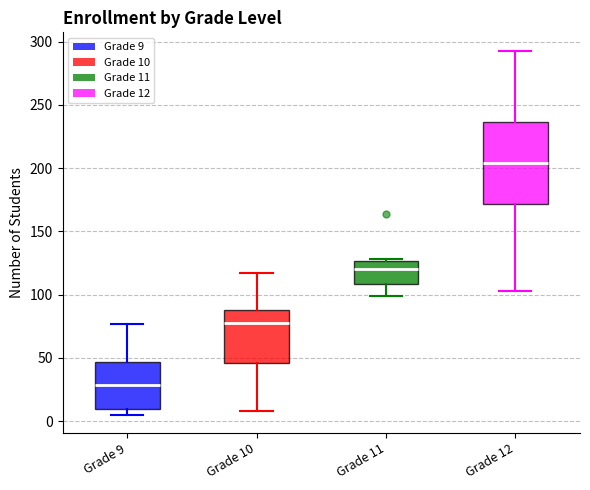

Where does the median line of the box for Grade 12 sit on the y-axis? The values are not printed on the chart, so give them approximately, as read against the axis.

205